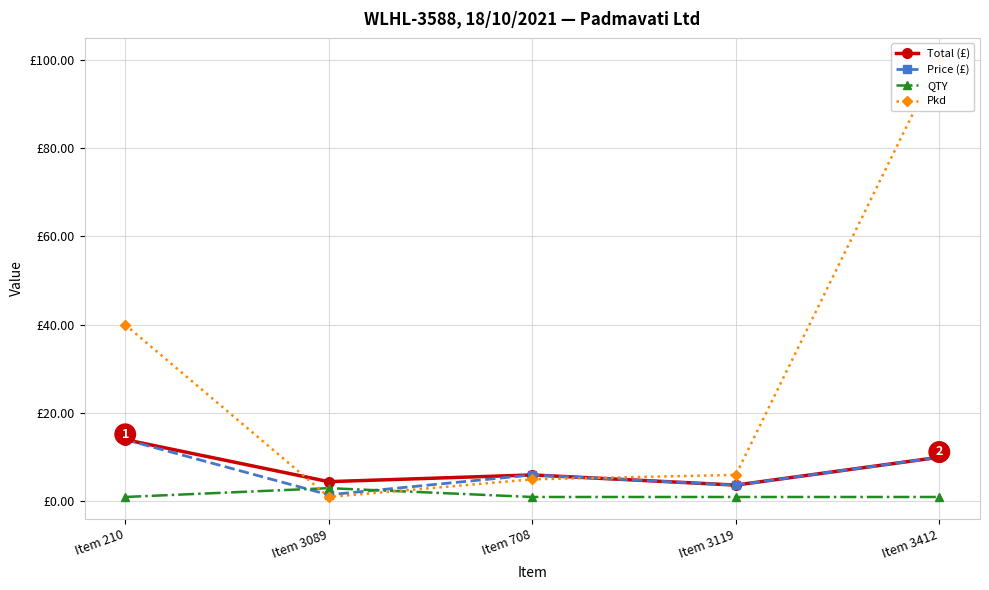

Is the value of QTY at Item 210 greater than the value of Pkd at Item 3119?

No